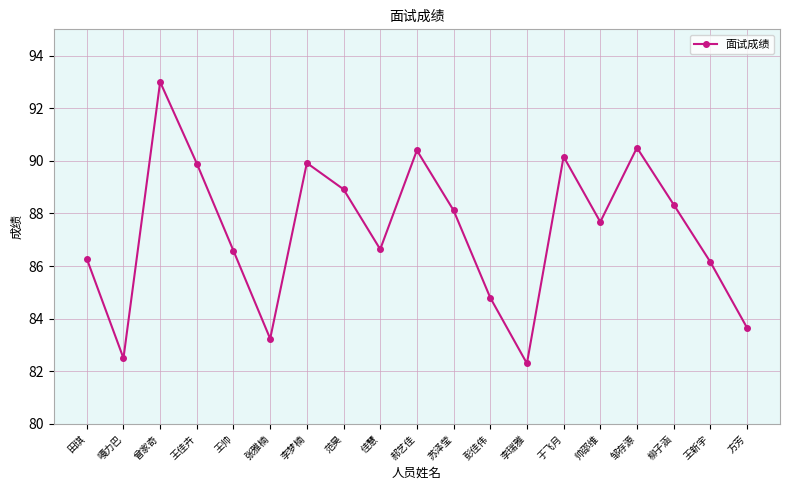

The chart shows a value of 90.4 at 郝艺佳. True or false?

True